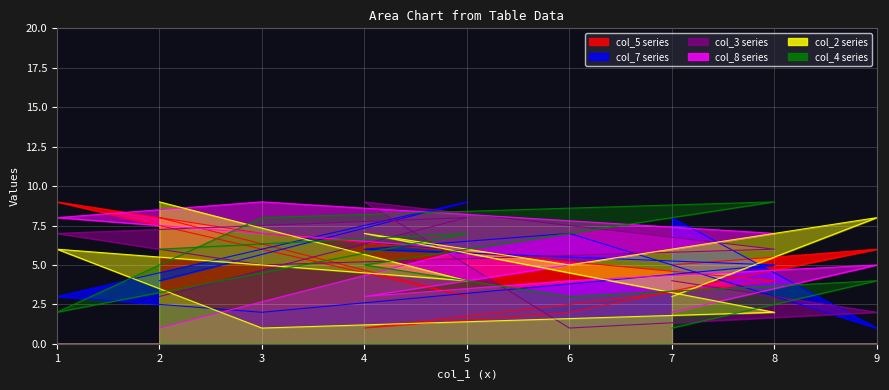

Where is col_7 nearest to the value 5?

8